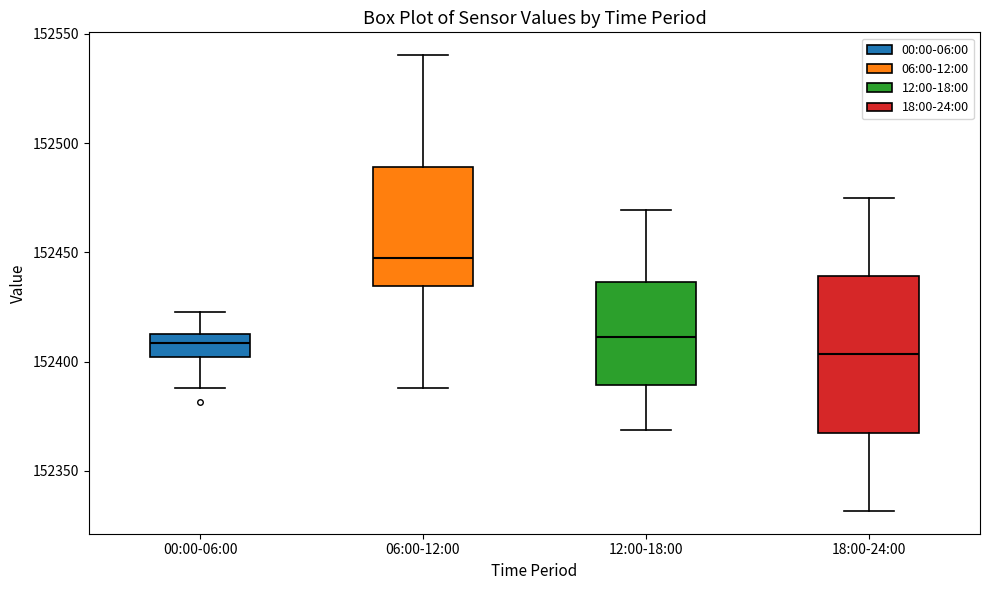

Which box has the highest median line?

06:00-12:00